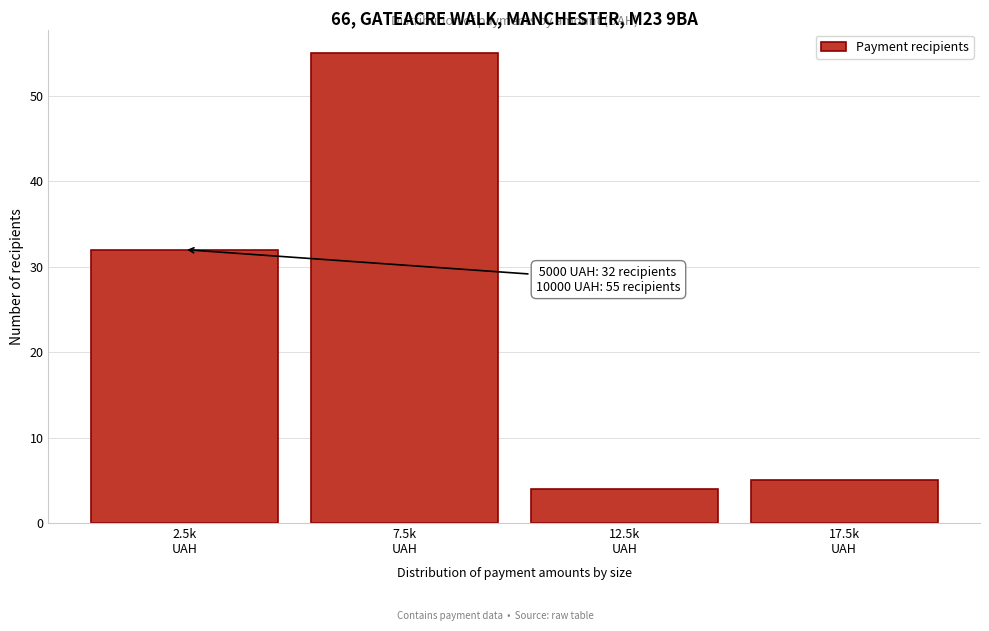

Reading right to left, what are all the values shown in this chart?

5	4	55	32